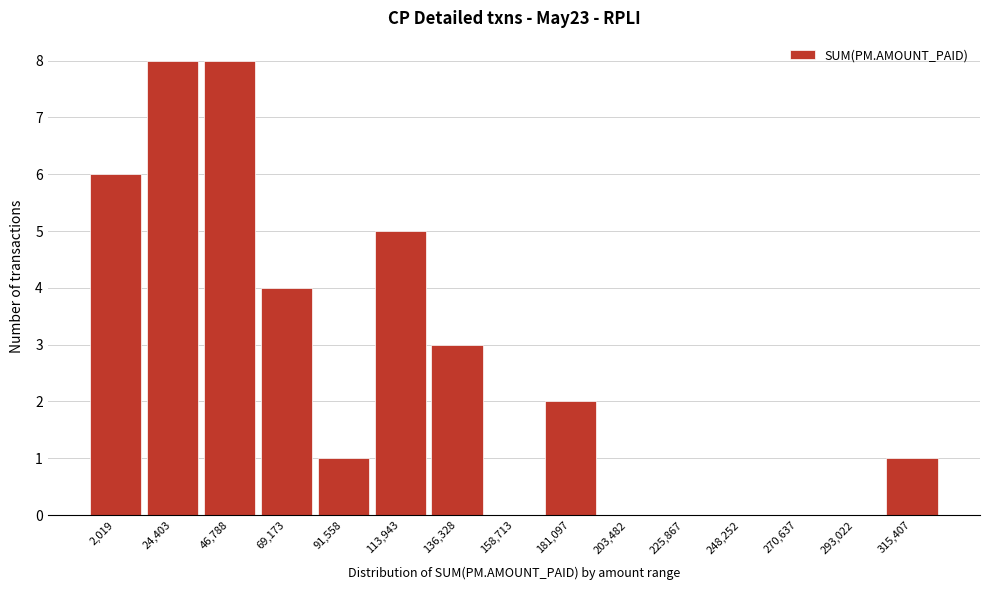

Reading left to right, extract all data points from this chart.

2,019=6	24,403=8	46,788=8	69,173=4	91,558=1	113,943=5	136,328=3	158,713=0	181,097=2	203,482=0	225,867=0	248,252=0	270,637=0	293,022=0	315,407=1